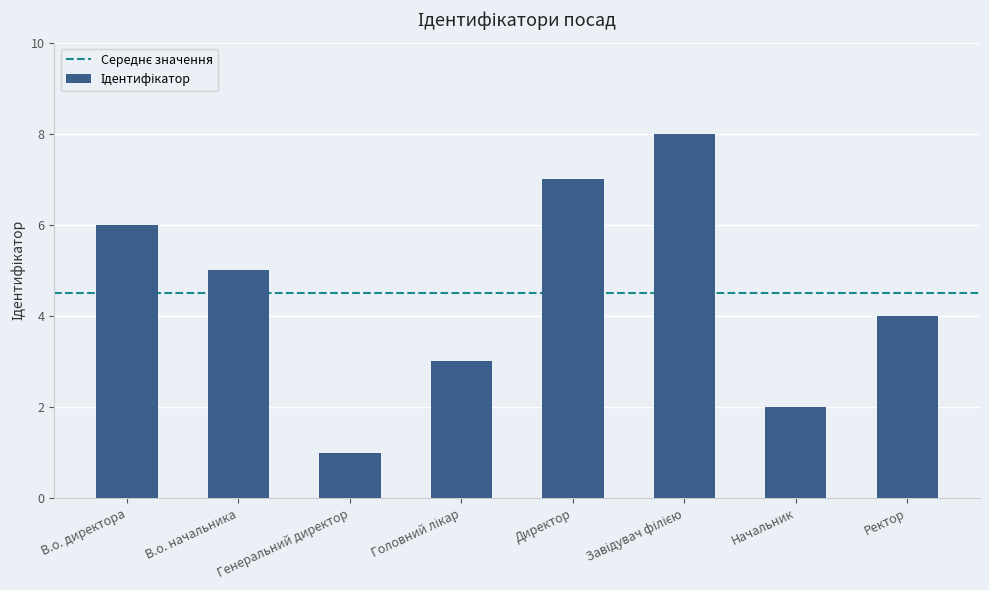

What is the difference between the maximum and second lowest values?

6